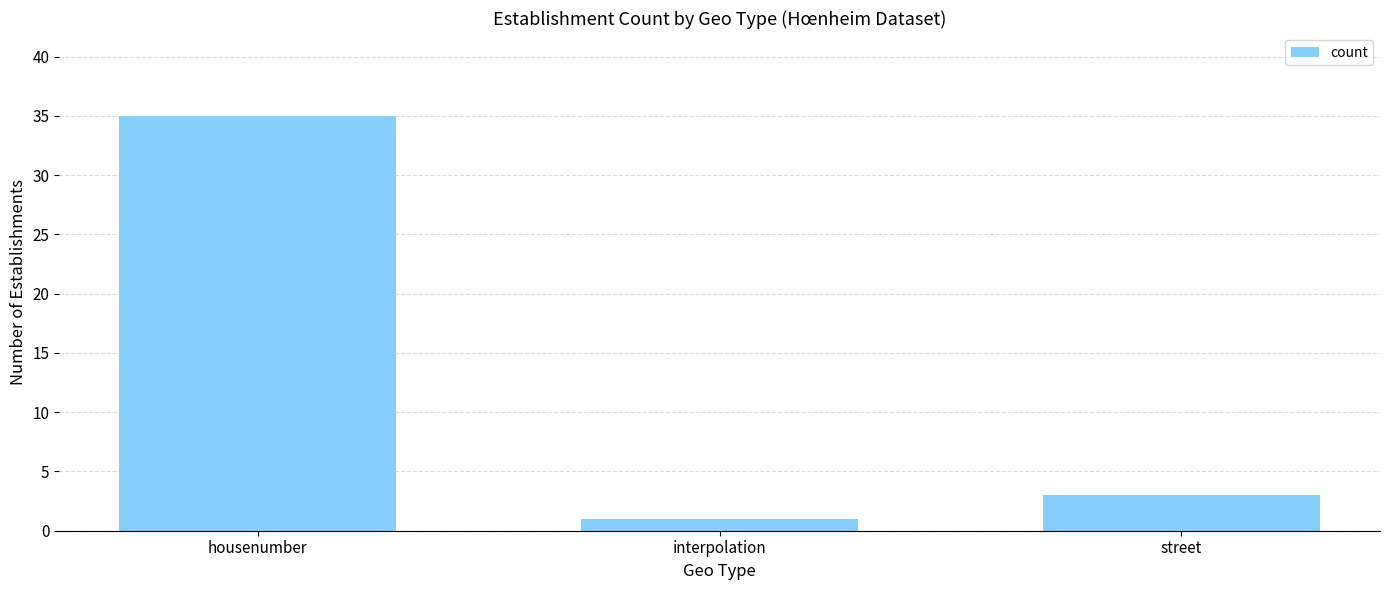

What is the label of the 1st bar from the left?

housenumber